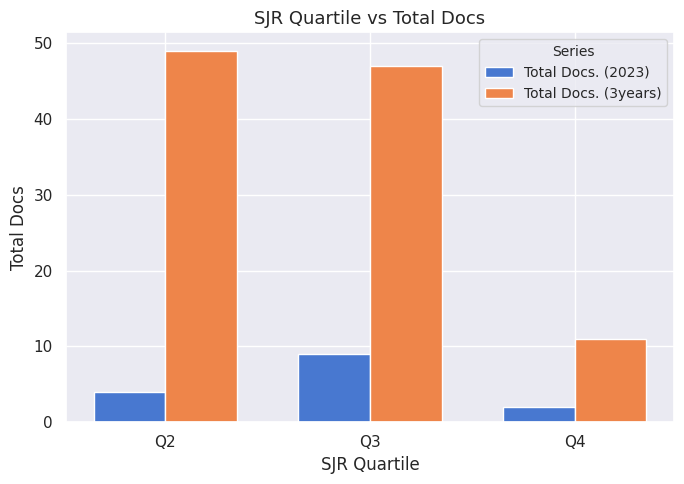

What is the spread (max minus min) of values at Q3?

38